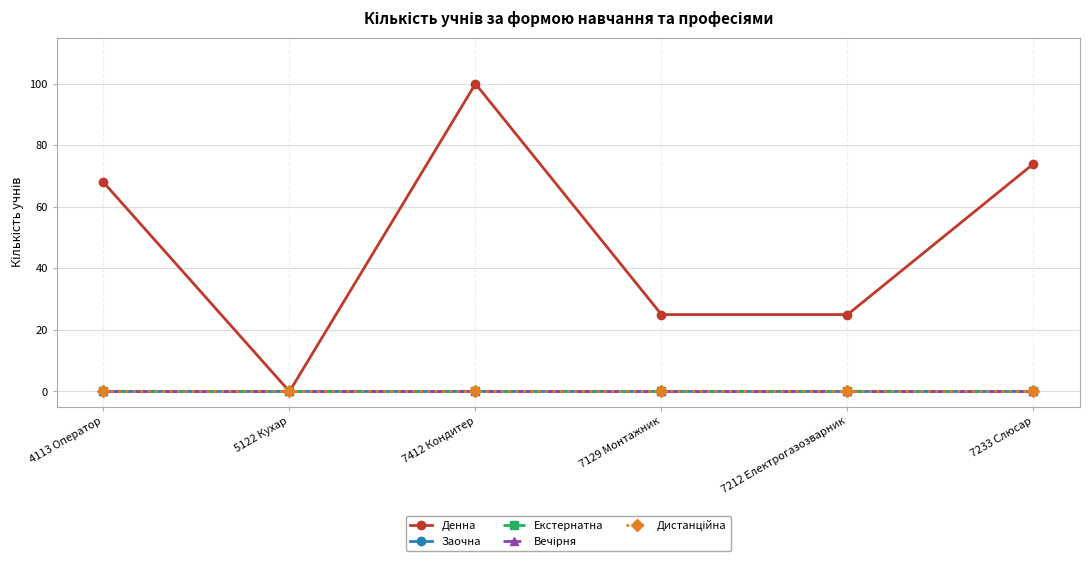

Which series changed the most between 4113 Оператор and 7129 Монтажник?

Денна